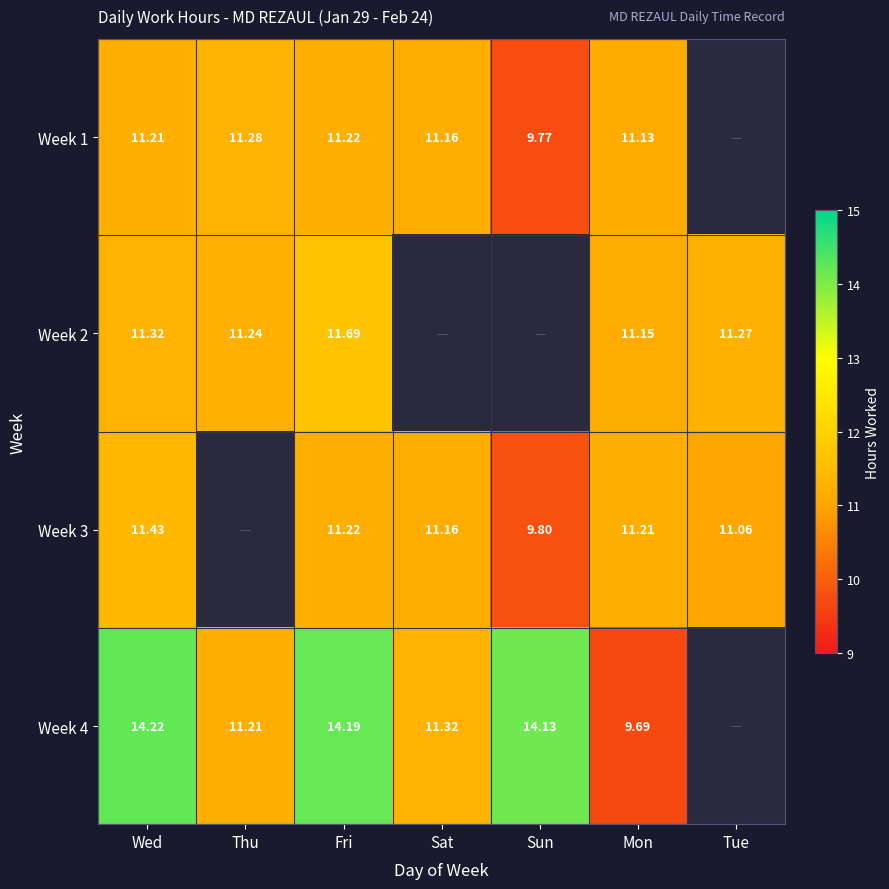

Is the value of Week 1 at Thu greater than the value of Week 3 at Mon?

Yes